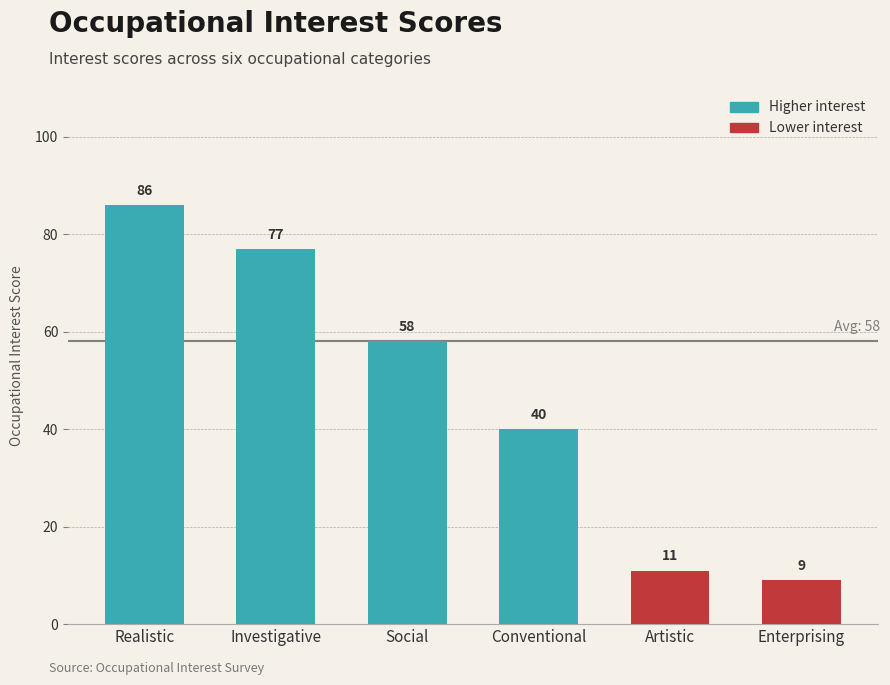

What is the label of the 5th bar from the right?

Investigative